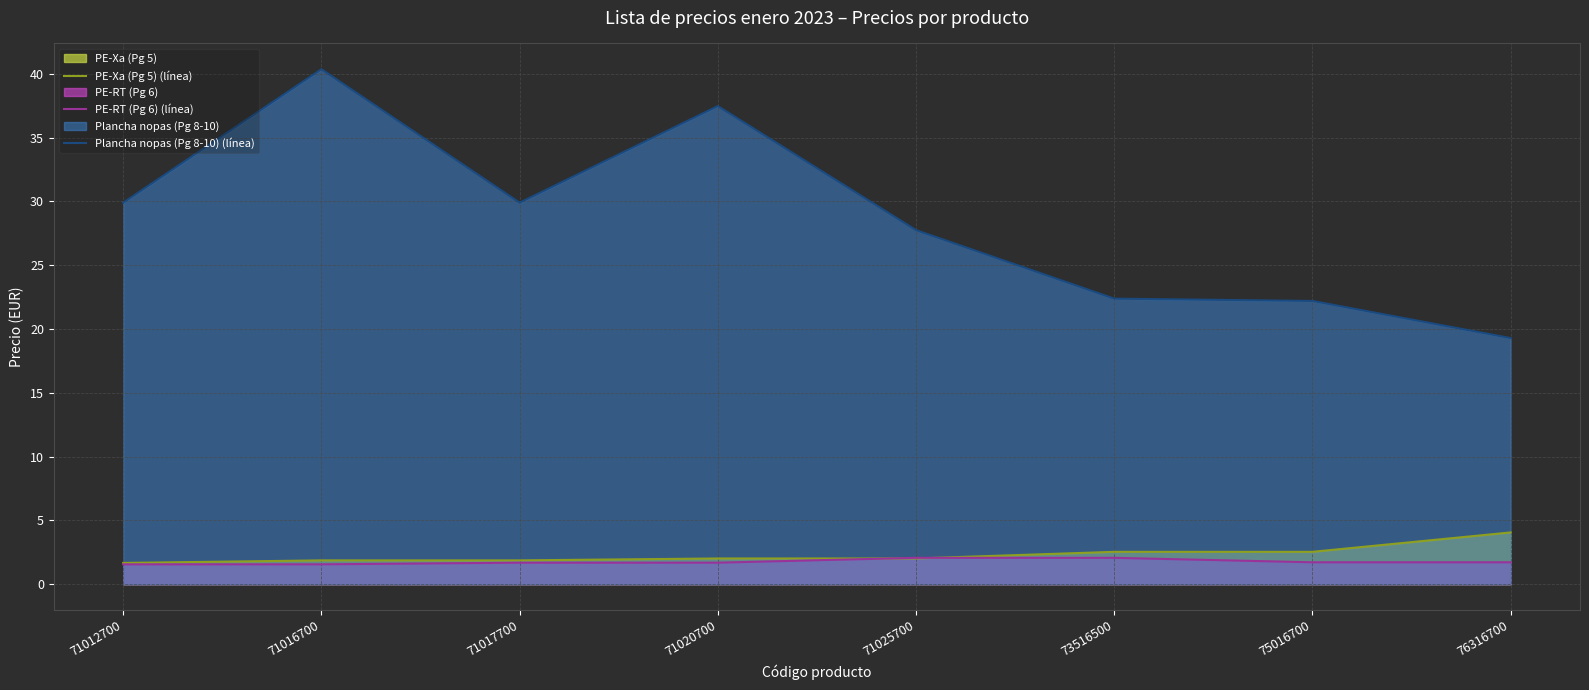

True or false: PE-RT (Pg 6) (línea) and Plancha nopas (Pg 8-10) (línea) intersect in this chart.

False